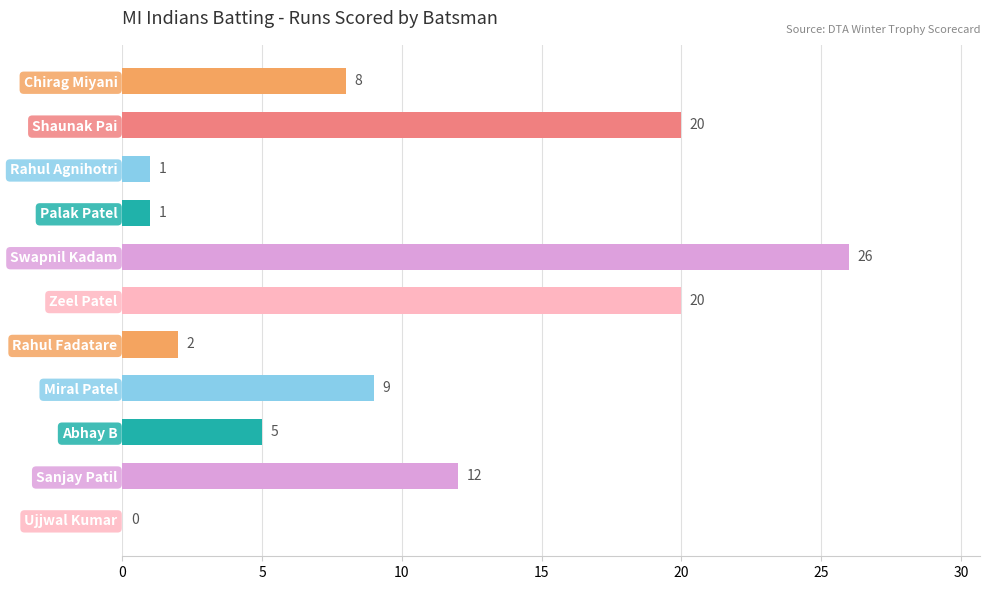

What is the sum of all values?

104